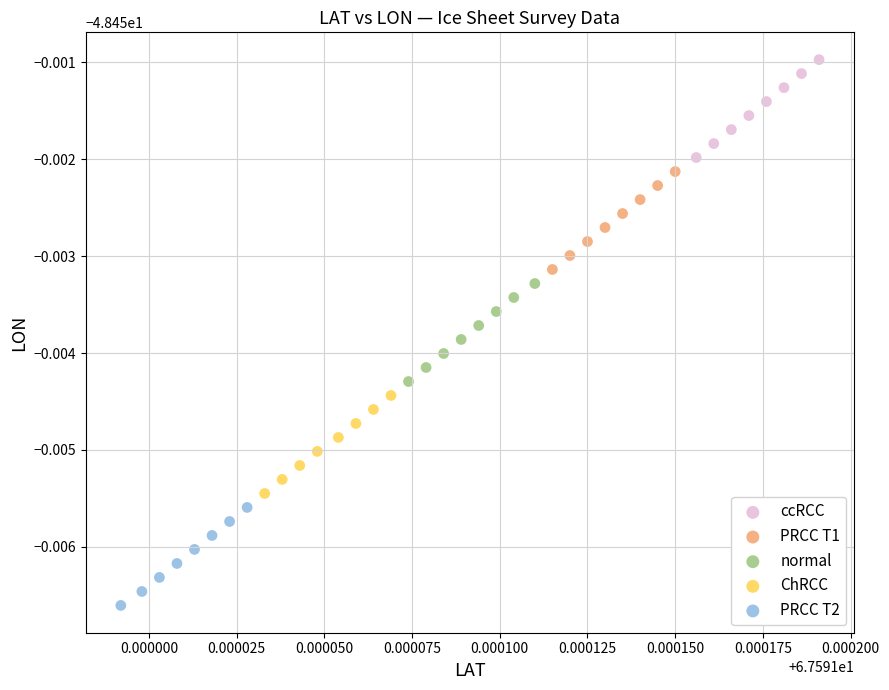

Which series reaches the maximum Y coordinate?

ccRCC